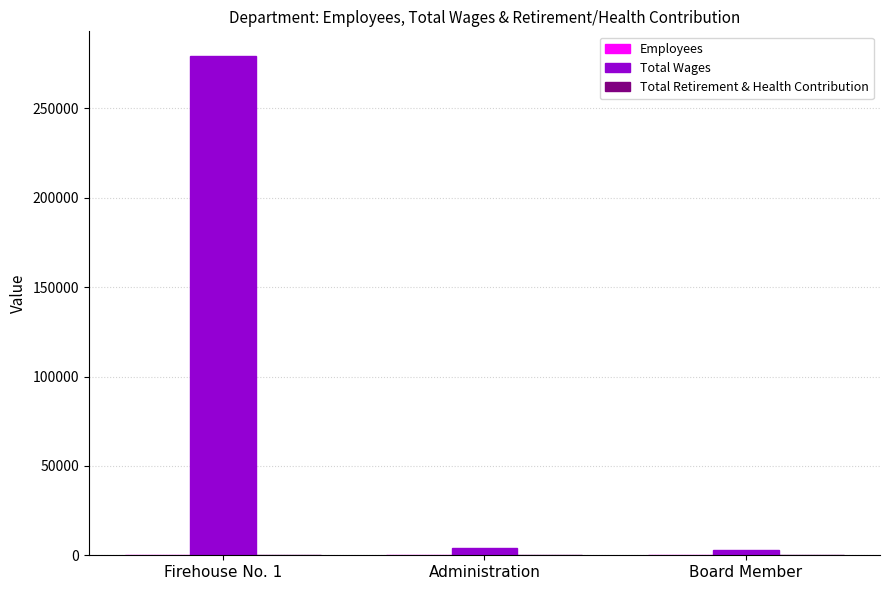

True or false: Total Wages has a value of 279129 at Firehouse No. 1.

True